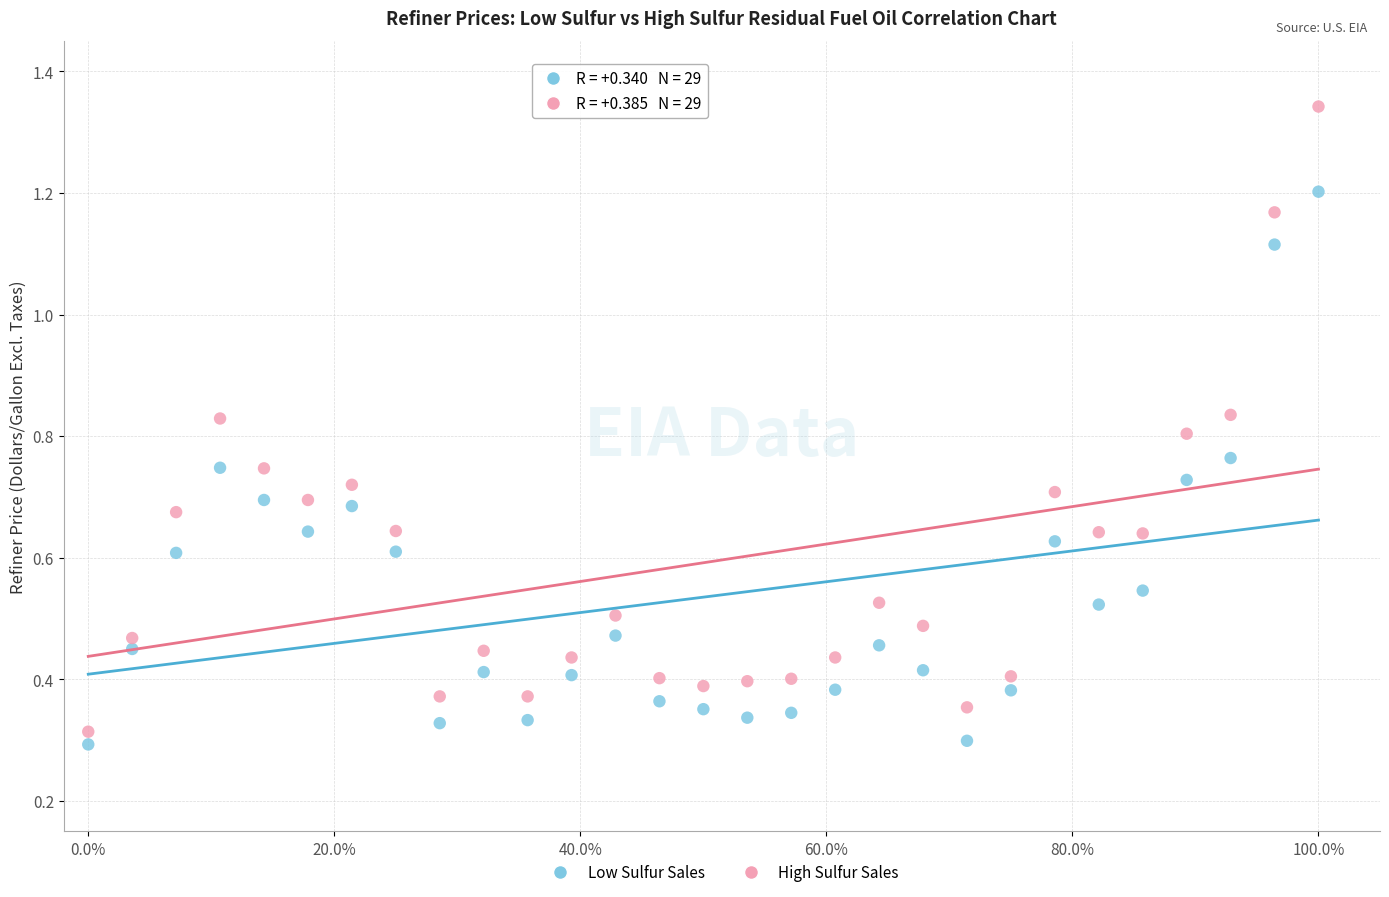

Which series contains the lowest Y value?

Low Sulfur Sales